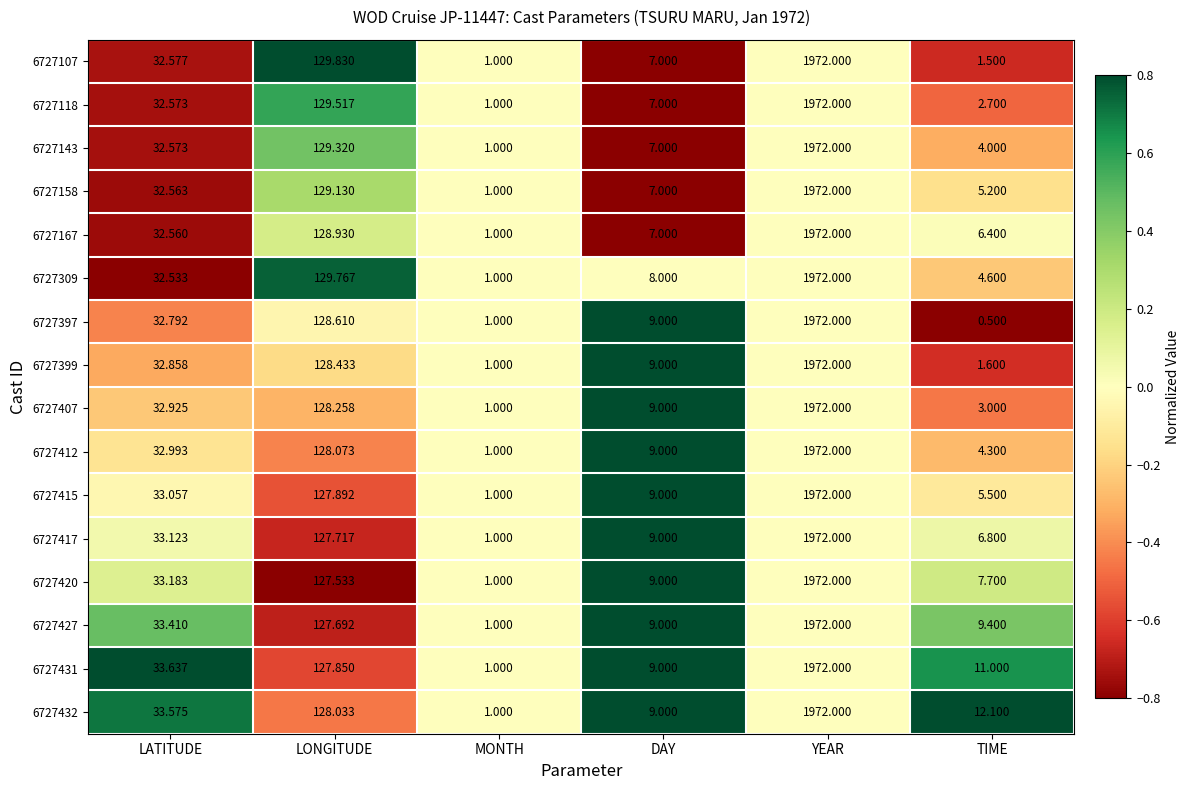

Rank the categories by 6727107 value from lowest to highest.

MONTH, TIME, DAY, LATITUDE, LONGITUDE, YEAR